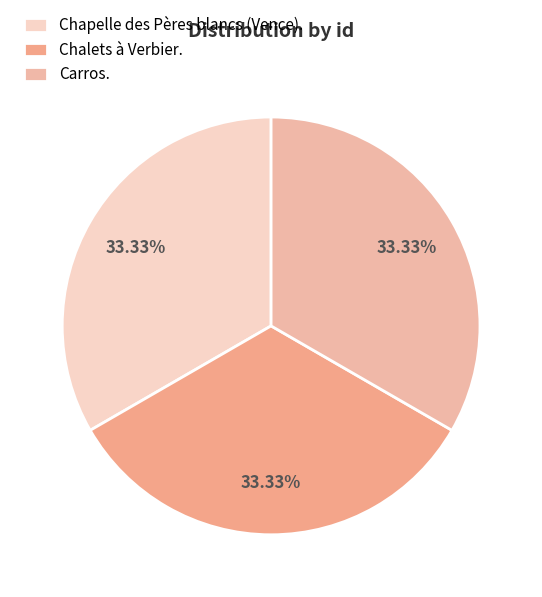

True or false: Carros. accounts for 46% of the total.

False